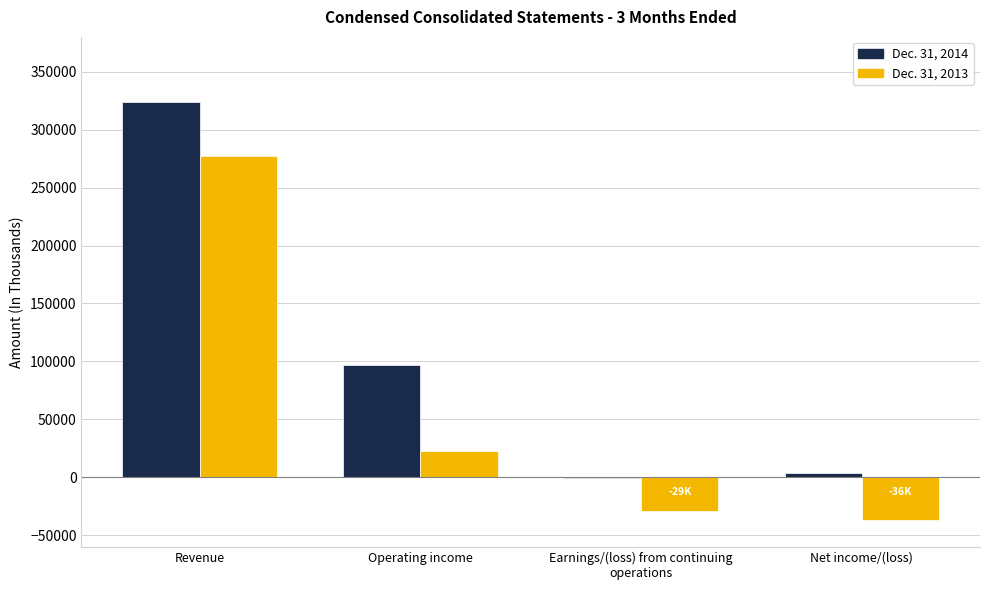

Which category has the highest value across all series?

Revenue